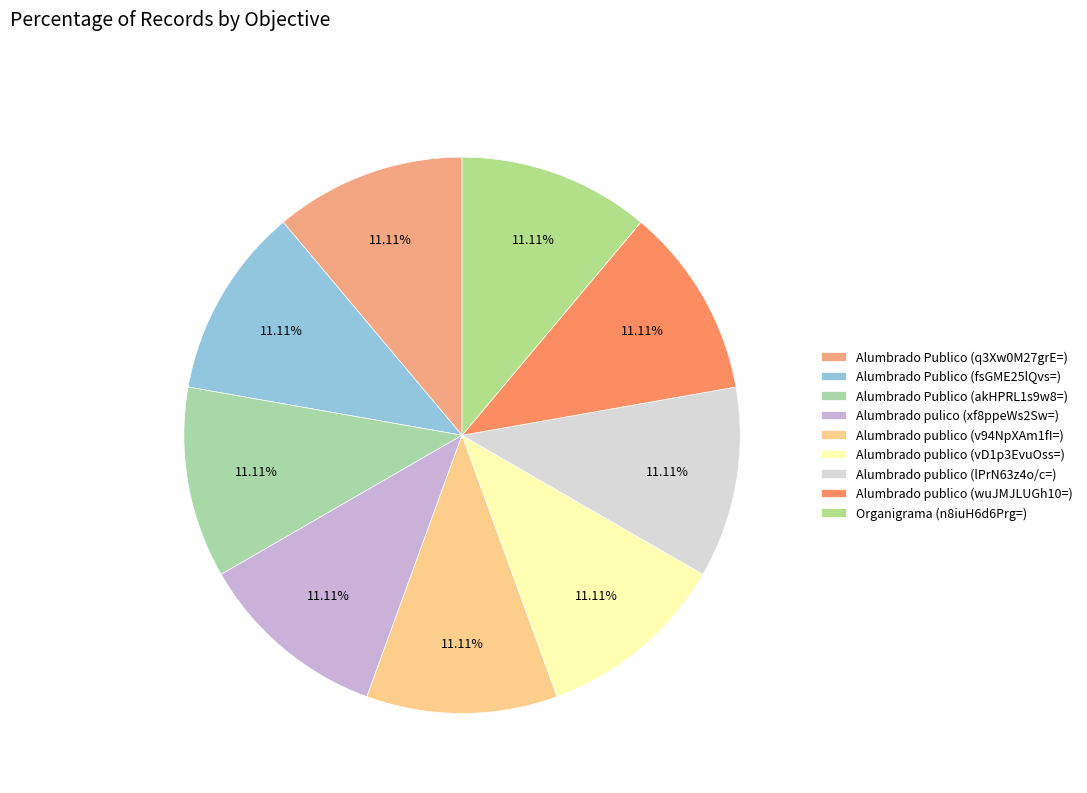

What percentage is the Organigrama (n8iuH6d6Prg=) slice, to the nearest percent?

11%